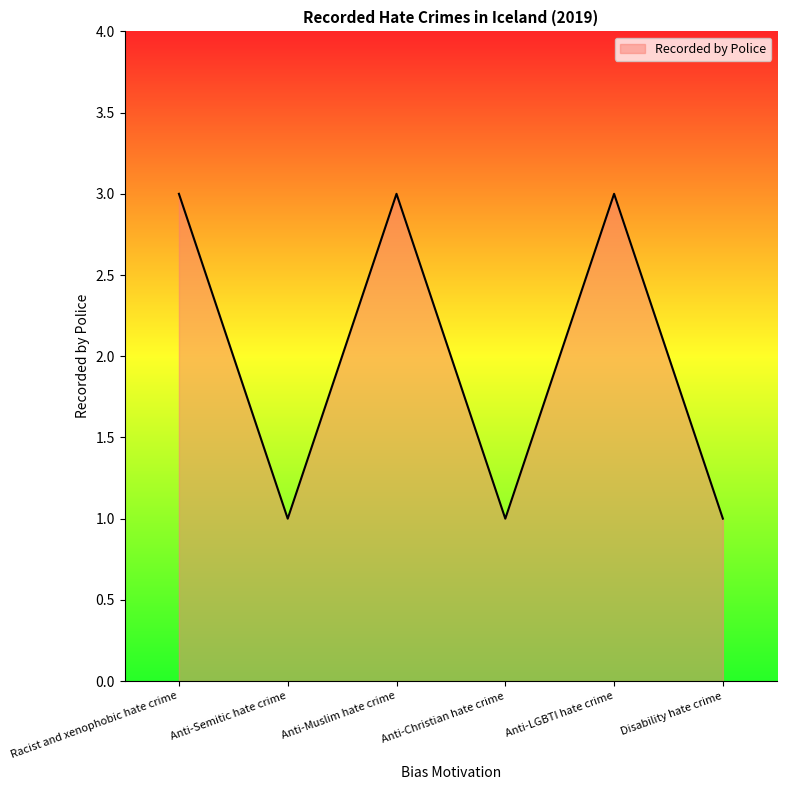

Read the value at Anti-Muslim hate crime.

3